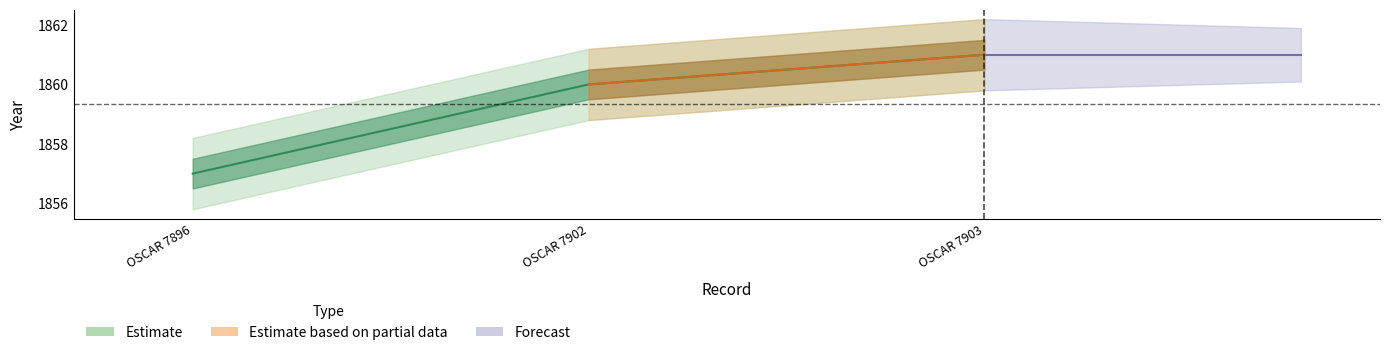

Which has a higher value, OSCAR 7896 or OSCAR 7902?

OSCAR 7902